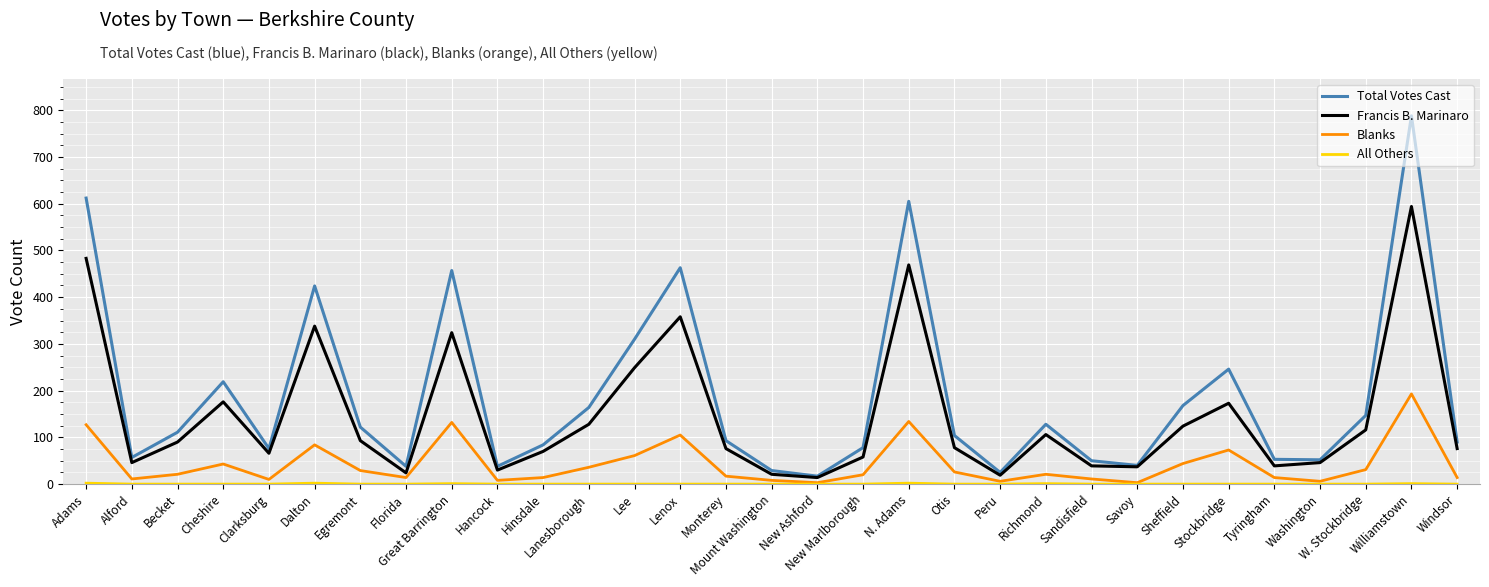

Is this an area chart (filled region under the line)?

No